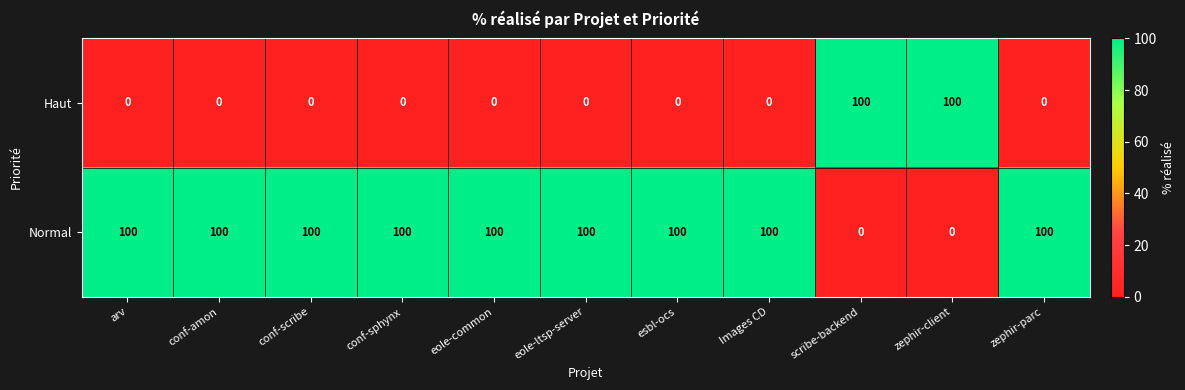

List the series in order of their overall mean, highest first.

Normal, Haut